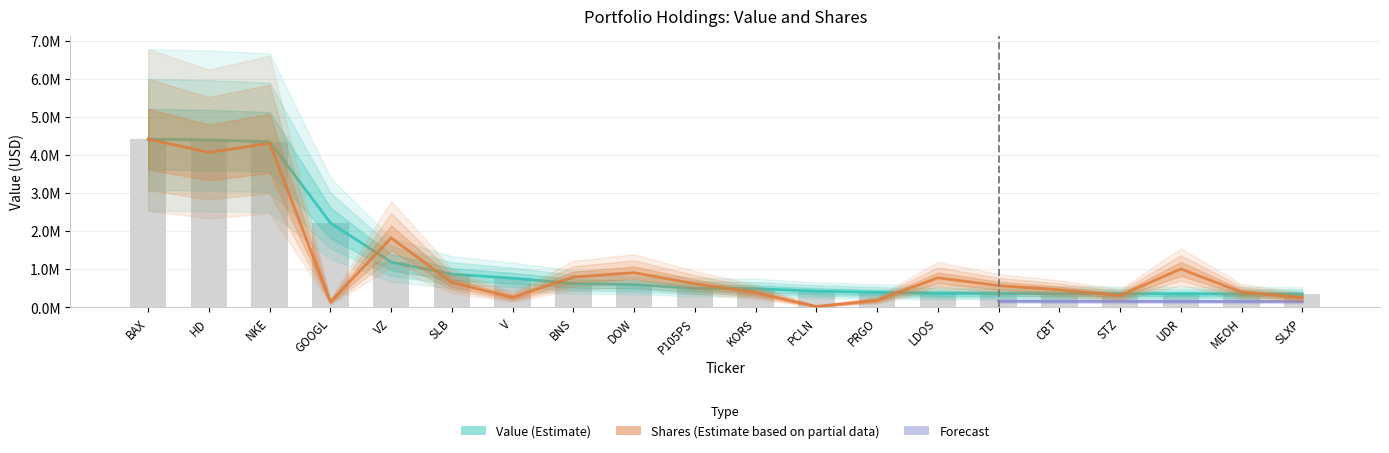

Reading left to right, extract all data points from this chart.

Value: 4415000.0	4393000.0	4345000.0	2218000.0	1187000.0	875000.0	768000.0	630000.0	602000.0	504000.0	492000.0	429000.0	395000.0	370000.0	366000.0	363000.0	358000.0	356000.0	352000.0	348000.0
Shares or principal amount: 4415000.0	4066025.6	4304260.7	144252.5	1823919.6	653507.4	263734.3	797031.4	910684.8	622908.4	386130.4	26227.7	187965.3	778089.1	572638.6	464085.0	313275.6	1010058.7	402158.4	254991.7